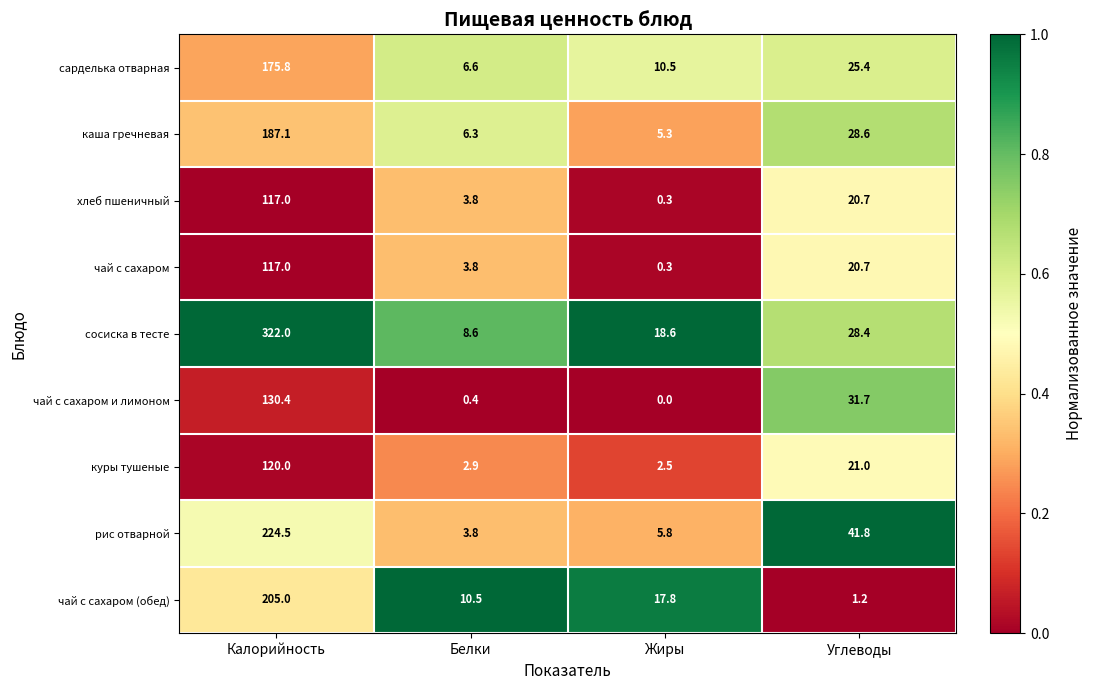

The value of чай с сахаром (обед) at Белки is 10.5. True or false?

True